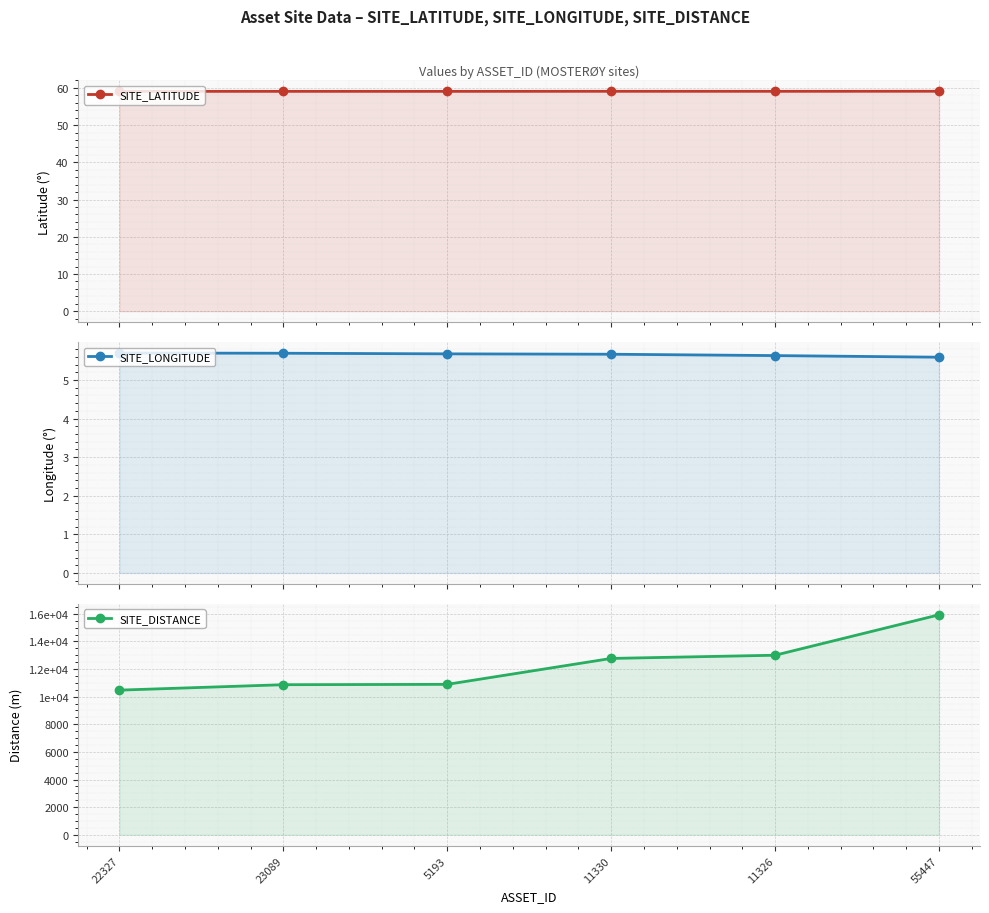

Which series has the largest total across all categories?

SITE_DISTANCE